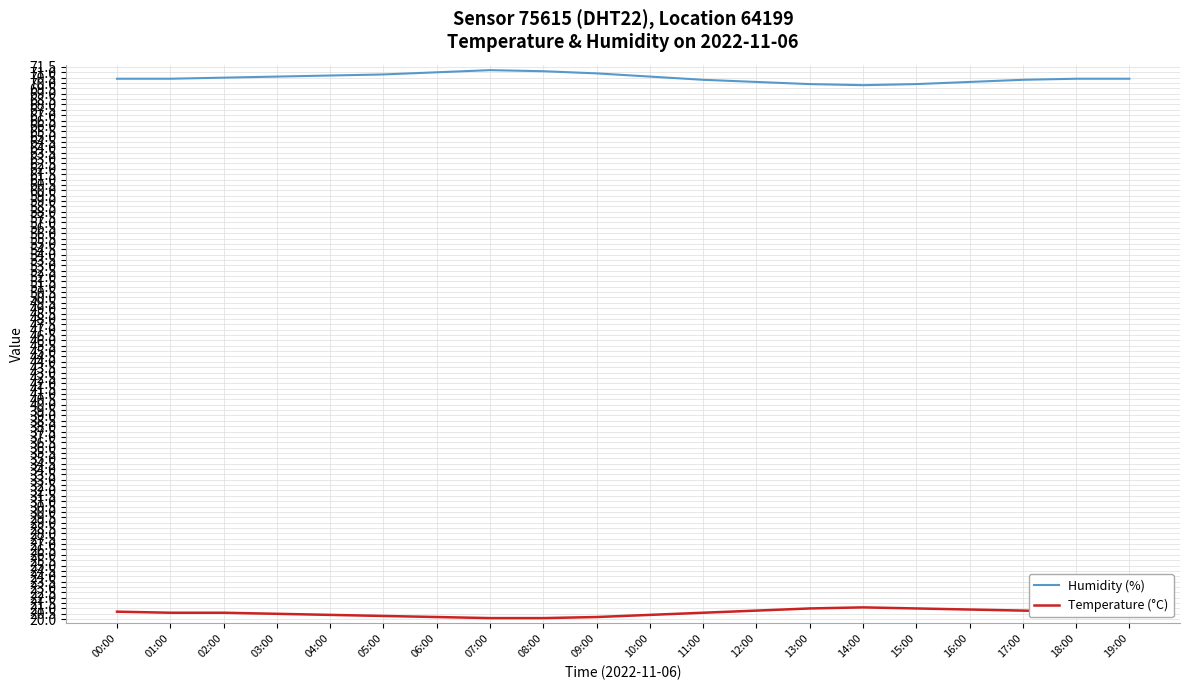

The Temperature (°C) series shows 21.0 at 13:00. True or false?

True